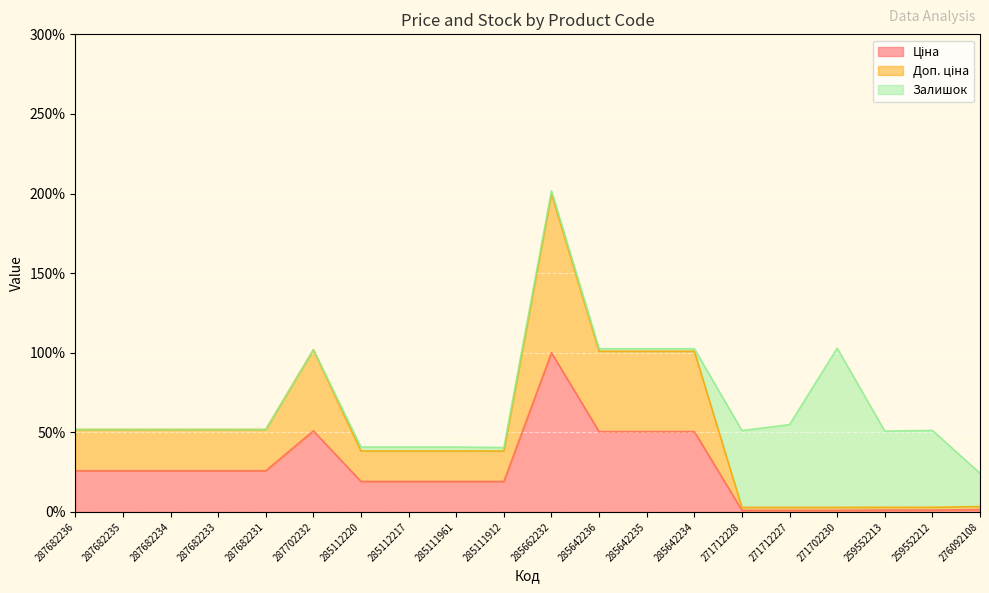

At which category is the sum across all series the highest?

285662232